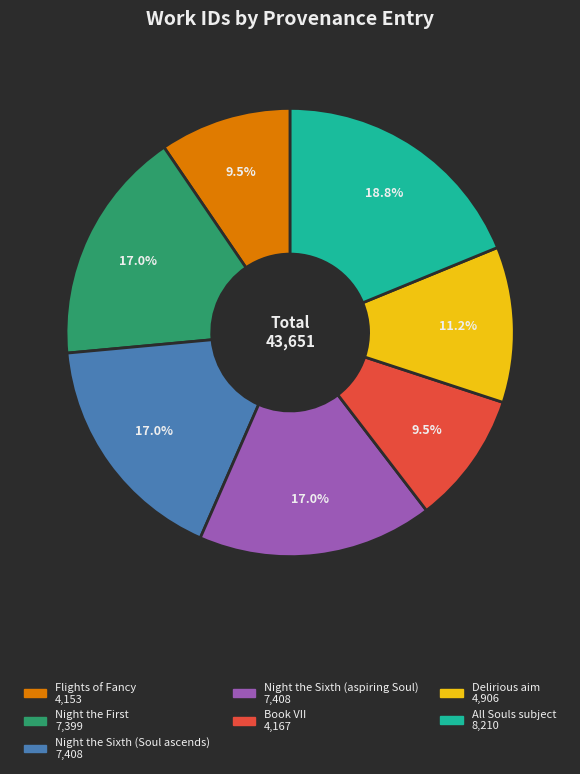

Is it true that Delirious aim is 24% of the pie?

False